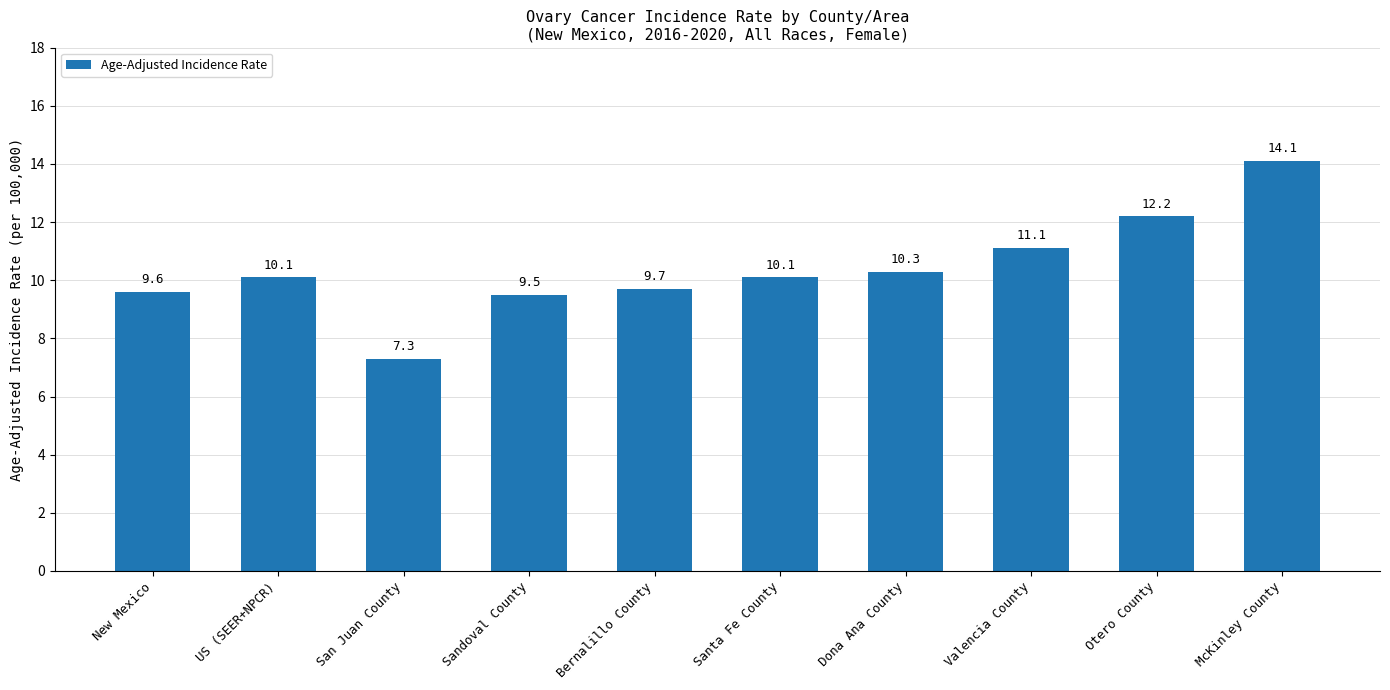

Does the chart contain any negative values?

No